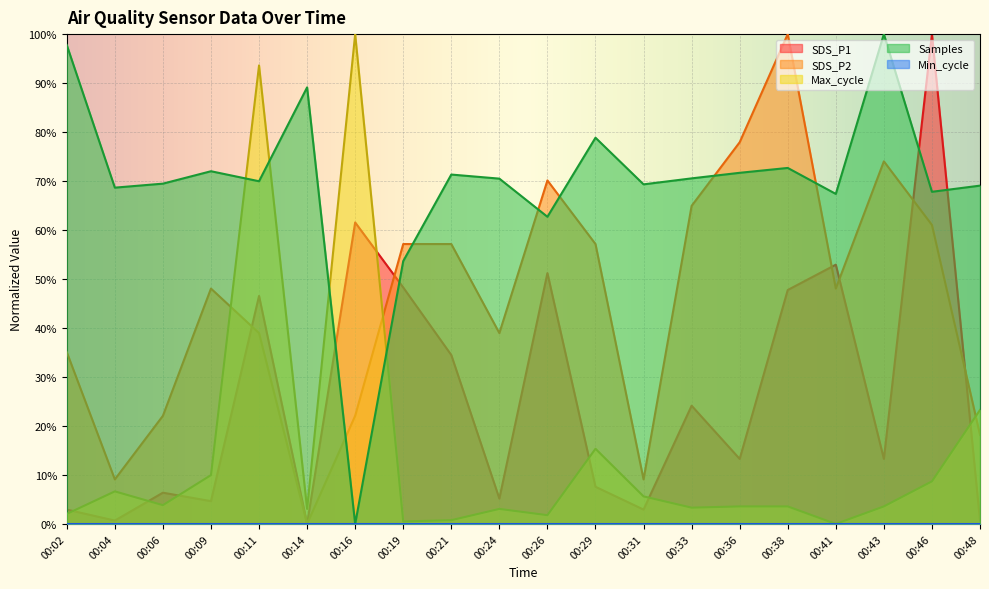

Rank the series by their maximum value, from highest to lowest.

SDS_P1, SDS_P2, Max_cycle, Samples